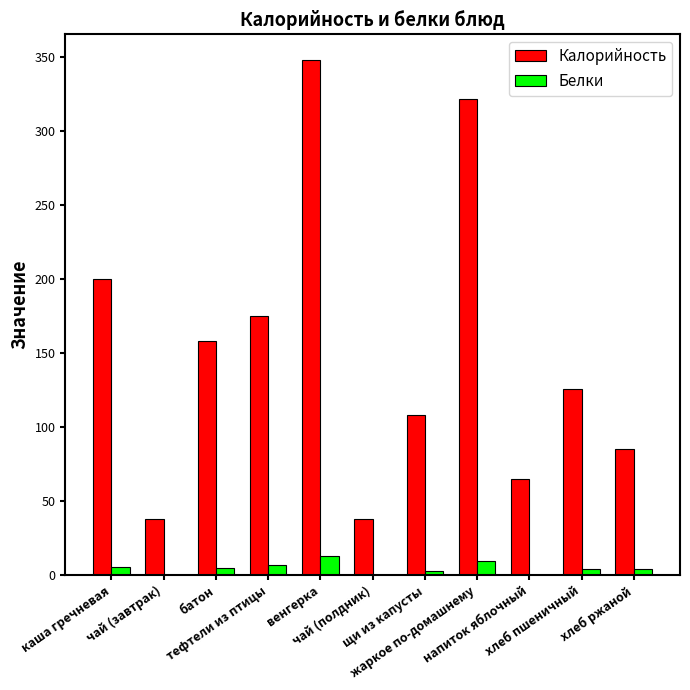

Between тефтели из птицы and венгерка, which series saw the biggest shift?

Калорийность